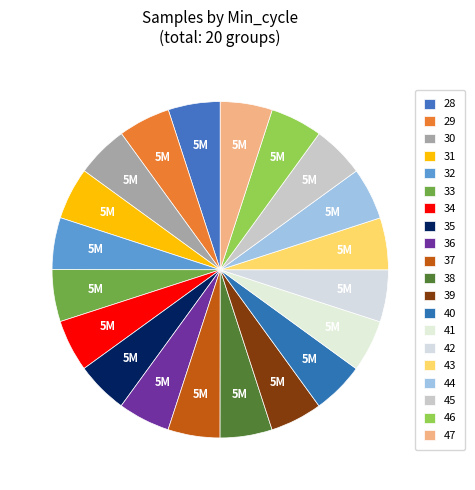

Rank the categories by value from highest to lowest.

38, 36, 42, 46, 39, 40, 41, 44, 37, 45, 47, 43, 35, 31, 28, 30, 34, 33, 32, 29